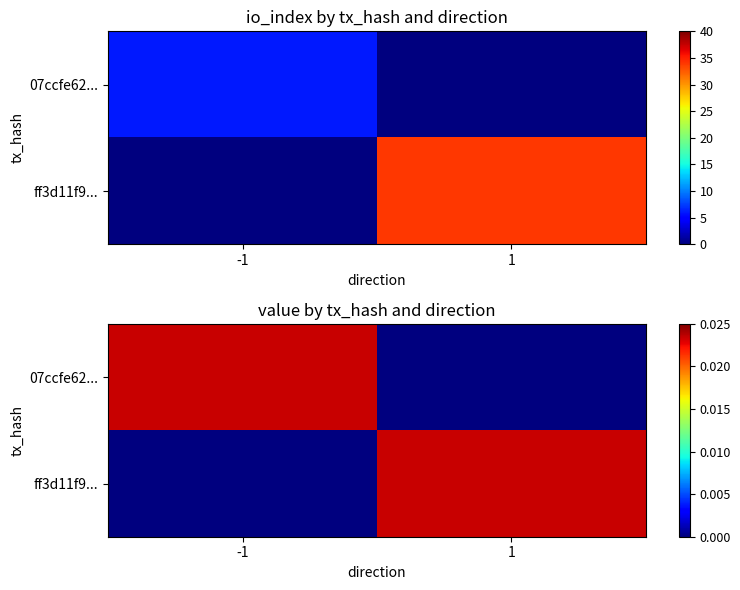

True or false: ff3d11f9... has a value of 0.0 at 1.

False